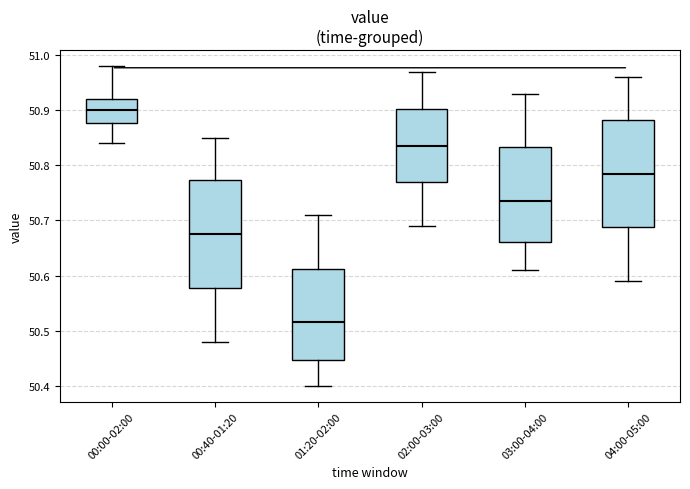

Where does the upper whisker of the box for 01:20-02:00 end on the y-axis? The values are not printed on the chart, so give them approximately, as read against the axis.

50.71